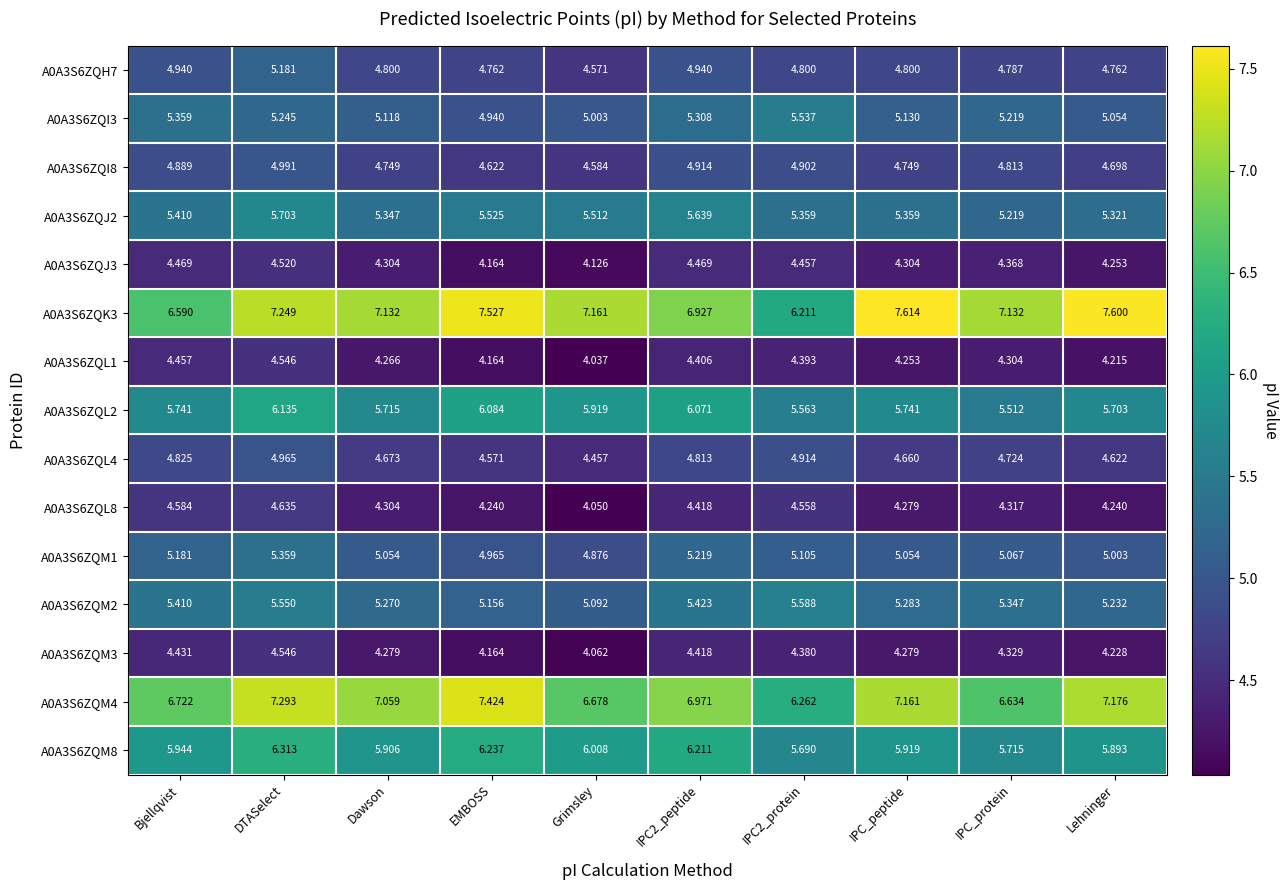

What is the difference between the highest and lowest values at IPC2_peptide?

2.6